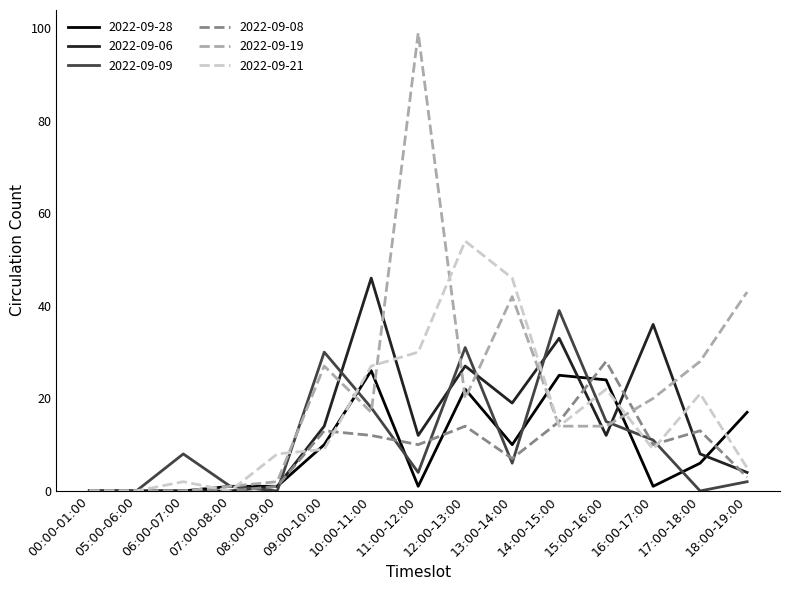

List the series in order of their peak value, highest first.

2022-09-19, 2022-09-21, 2022-09-06, 2022-09-09, 2022-09-08, 2022-09-28